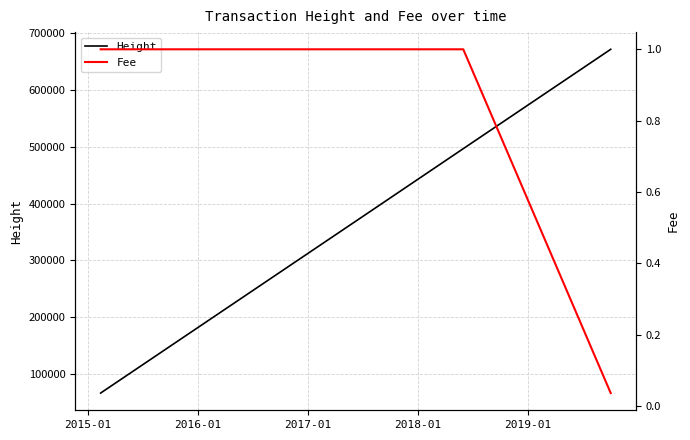

True or false: Height and Fee cross at least once.

False